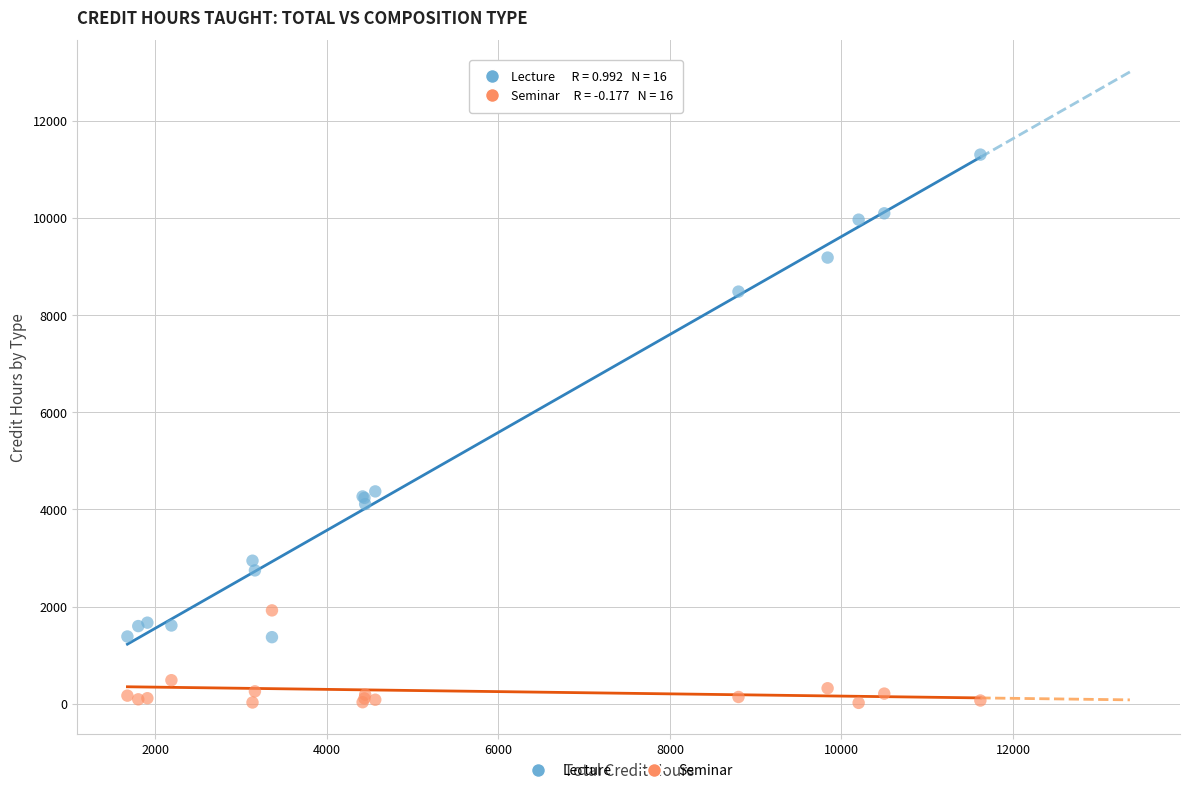

What is the X range (max minus min) for the scatter plot?

9944.2